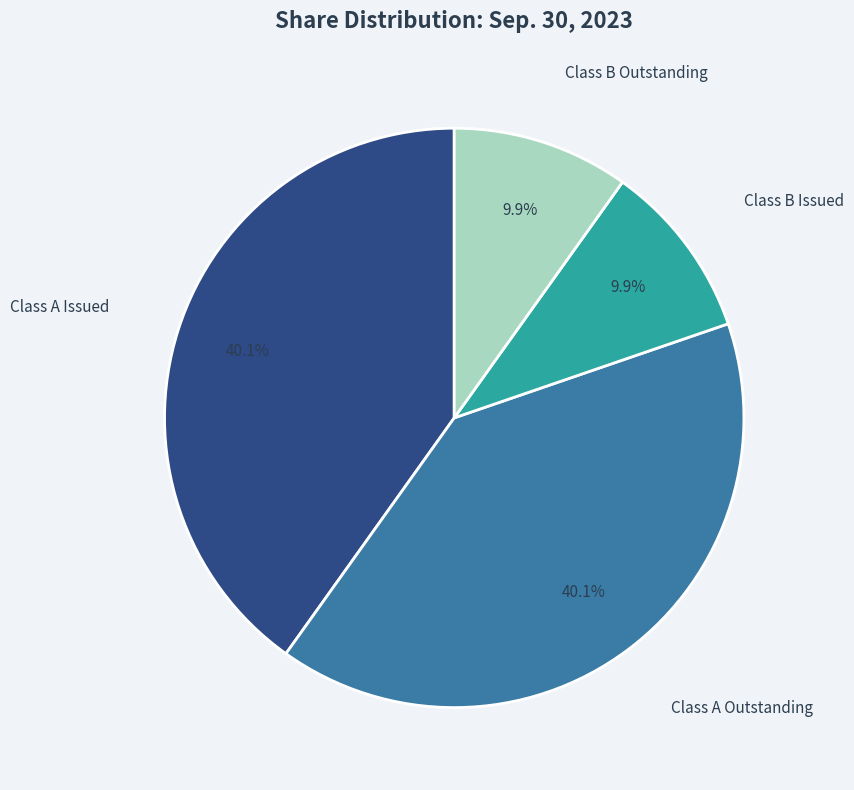

Is there a majority slice in this chart?

No